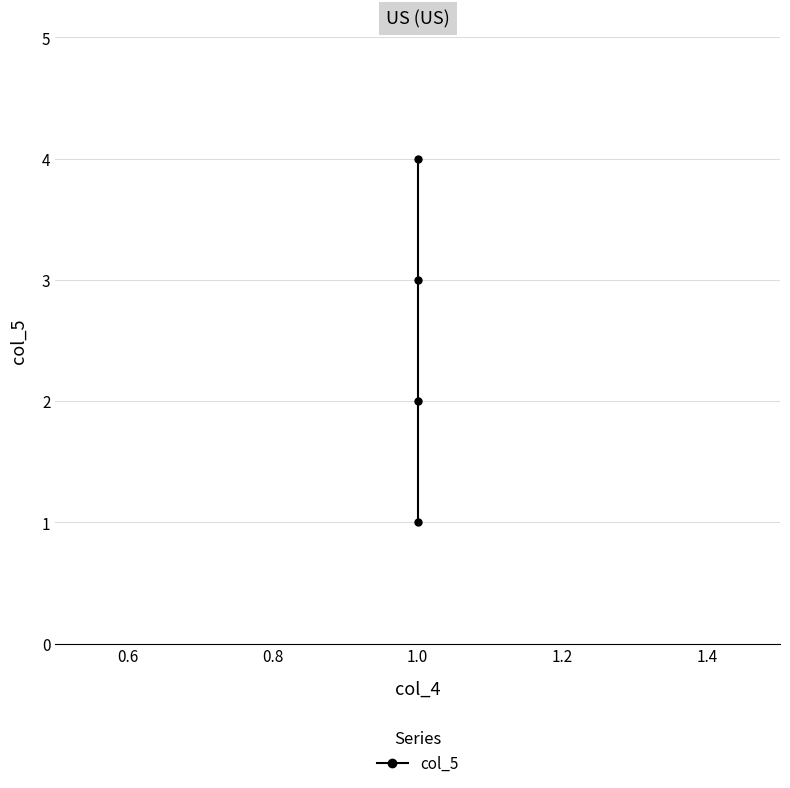

What is the difference between the maximum and minimum values?

3